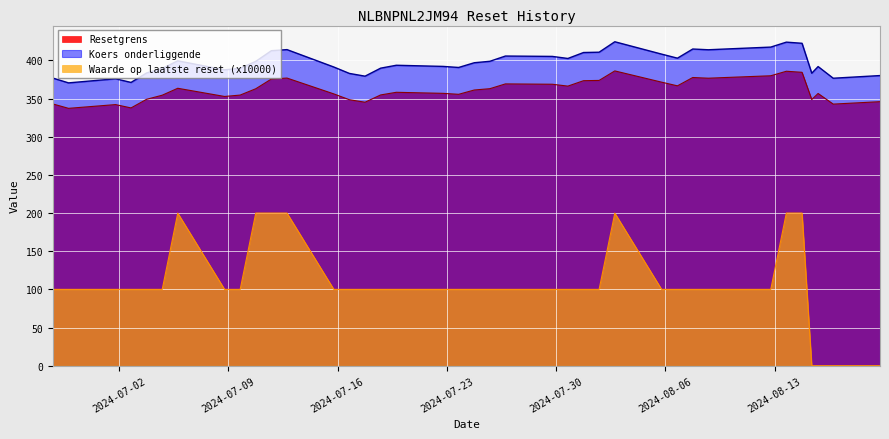

Between 5 and 31, which is larger?

5